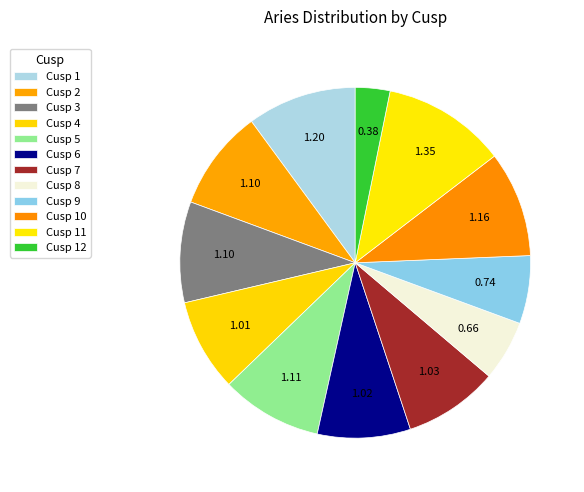

Count the number of slices in the pie.

12